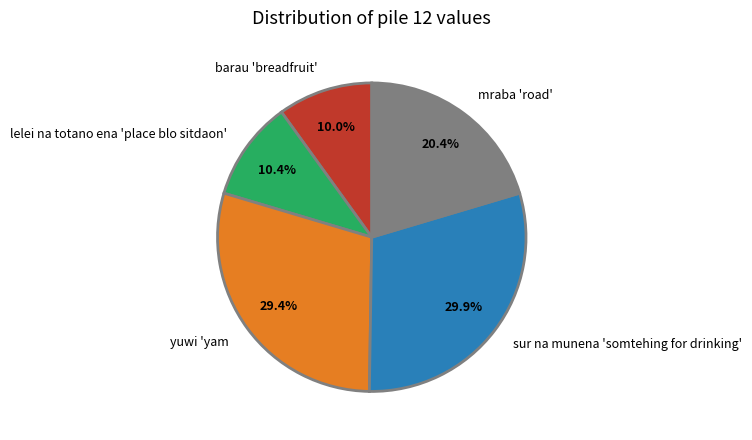

What percentage is the yuwi 'yam slice, to the nearest percent?

29%